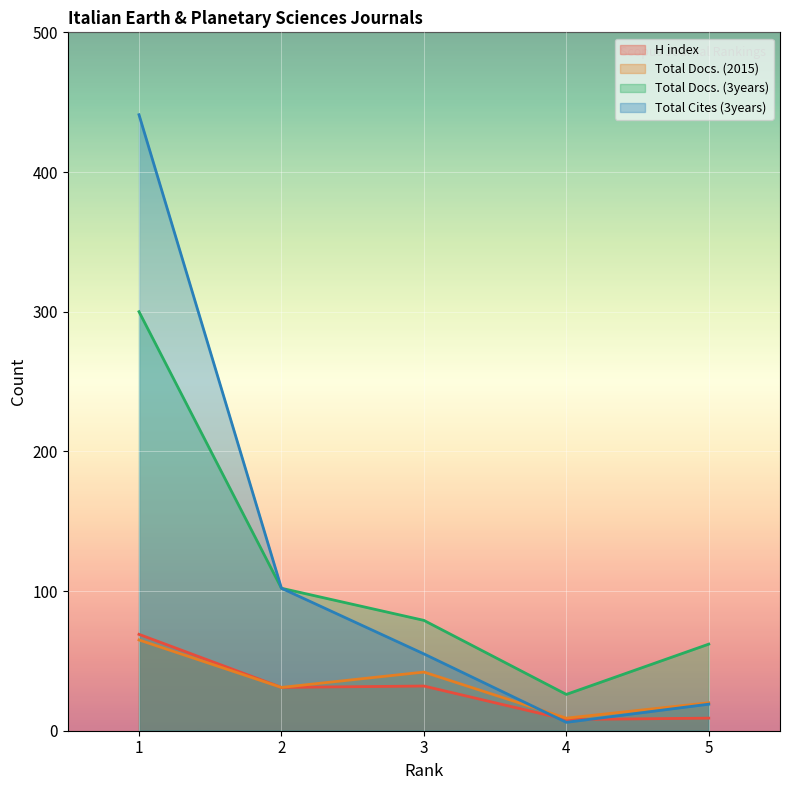

True or false: H index and Total Docs. (3years) cross at least once.

False